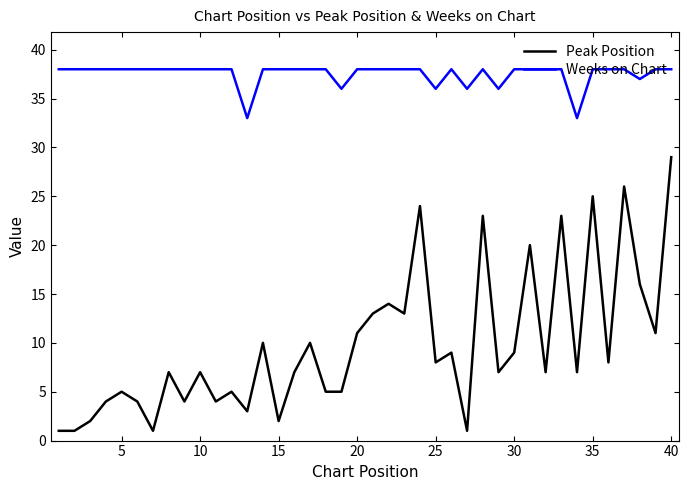

Which series has the widest spread of values?

Peak Position